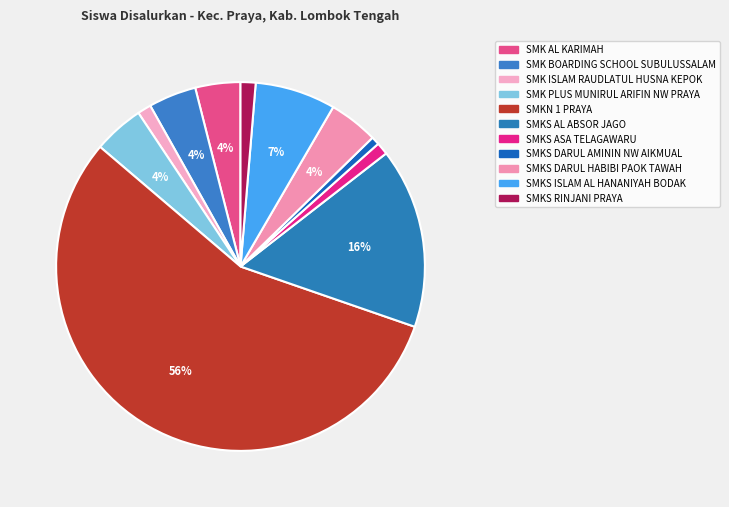

Approximately how many times larger is the value at SMKS ISLAM AL HANANIYAH BODAK compared to SMK AL KARIMAH?

1.8